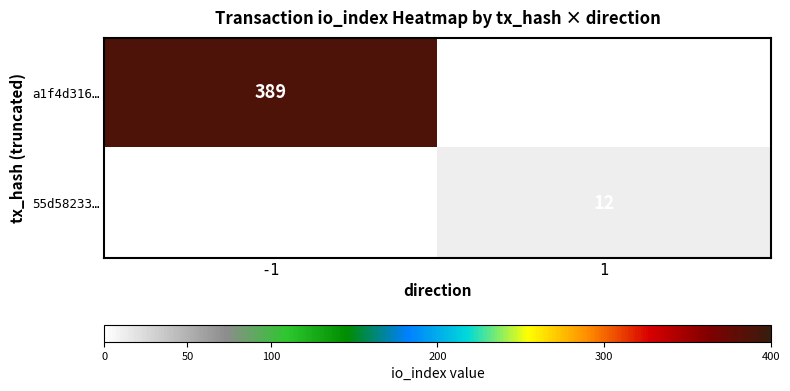

The a1f4d316… series shows 668 at -1. True or false?

False